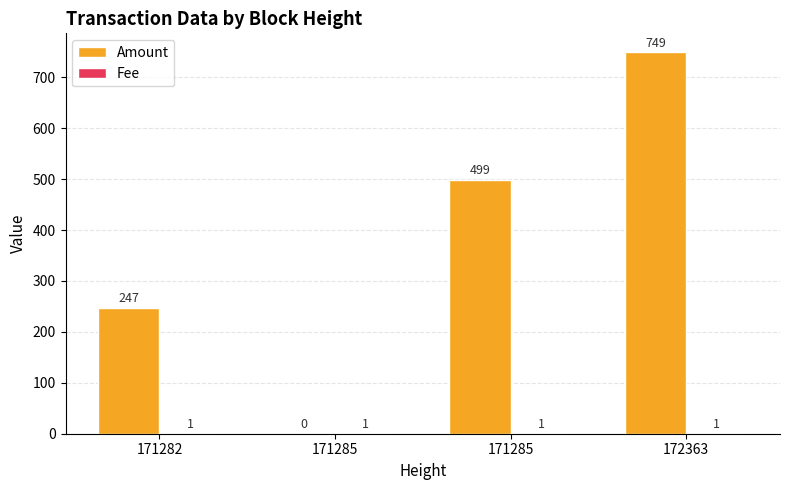

How many categories are shown in the chart?

4